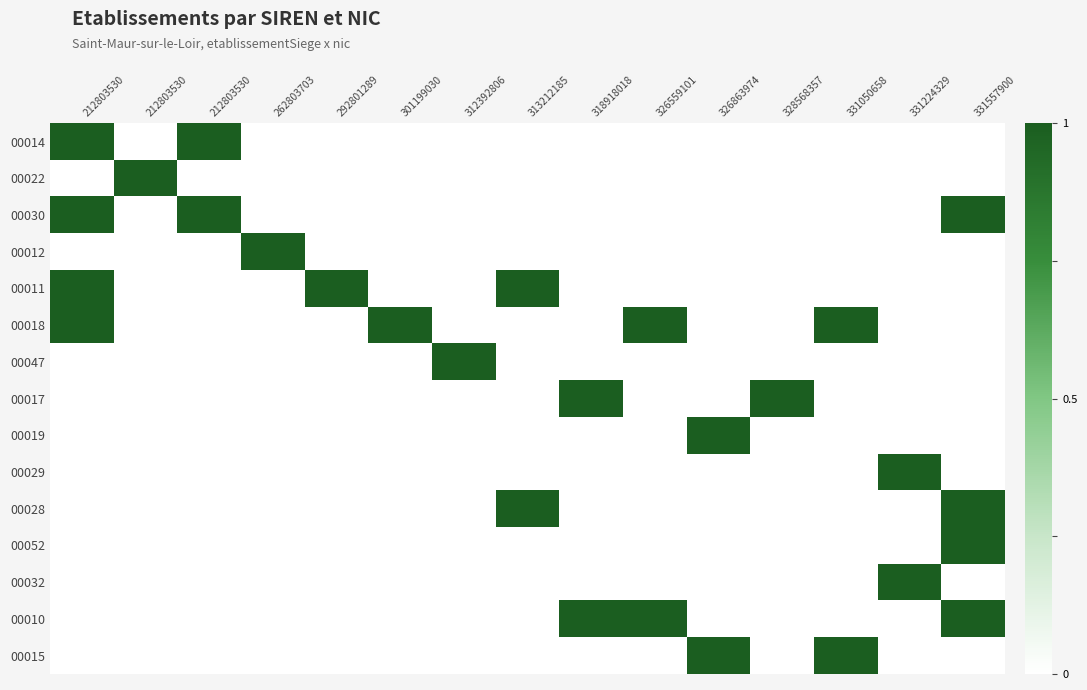

Between 292801289 and 313212185, which series saw the biggest shift?

00028